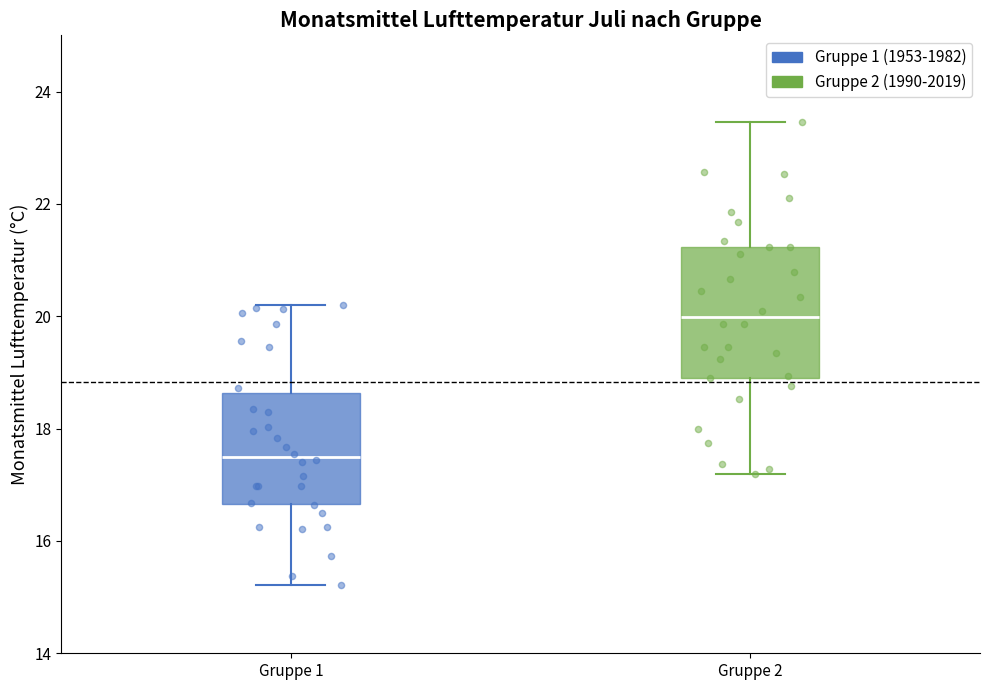

Reading left to right, transcribe this box plot: for each box, give where its median line is, the range the box spans, and where its two whiskers end, as read against the y-axis. The values are not printed on the chart, so give them approximately, as read against the axis.

Gruppe 1: median 17.4, box 16.6 to 18.6, whiskers 15.2 to 20.2
Gruppe 2: median 20.0, box 19.0 to 21.2, whiskers 17.2 to 23.4